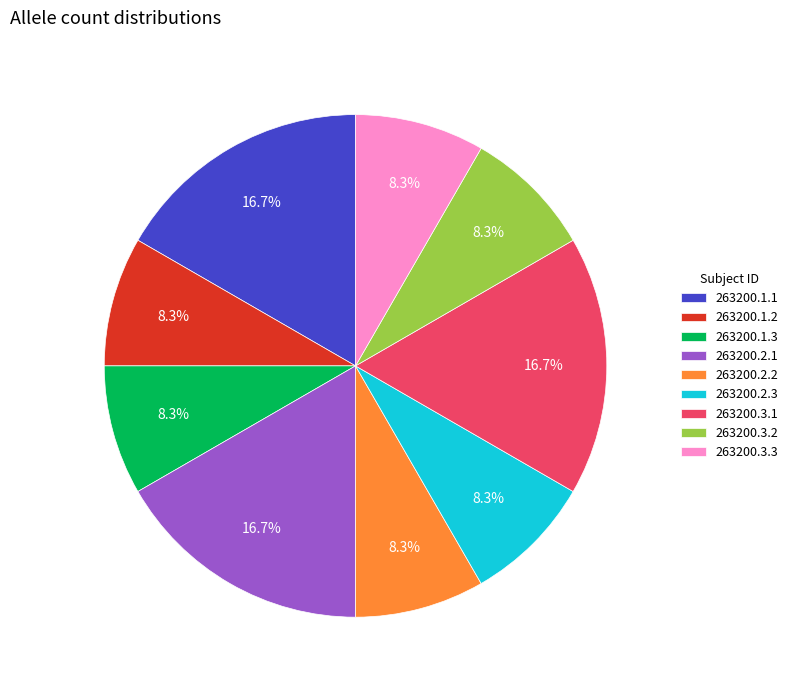

Which has a higher value, 263200.3.3 or 263200.2.1?

263200.2.1